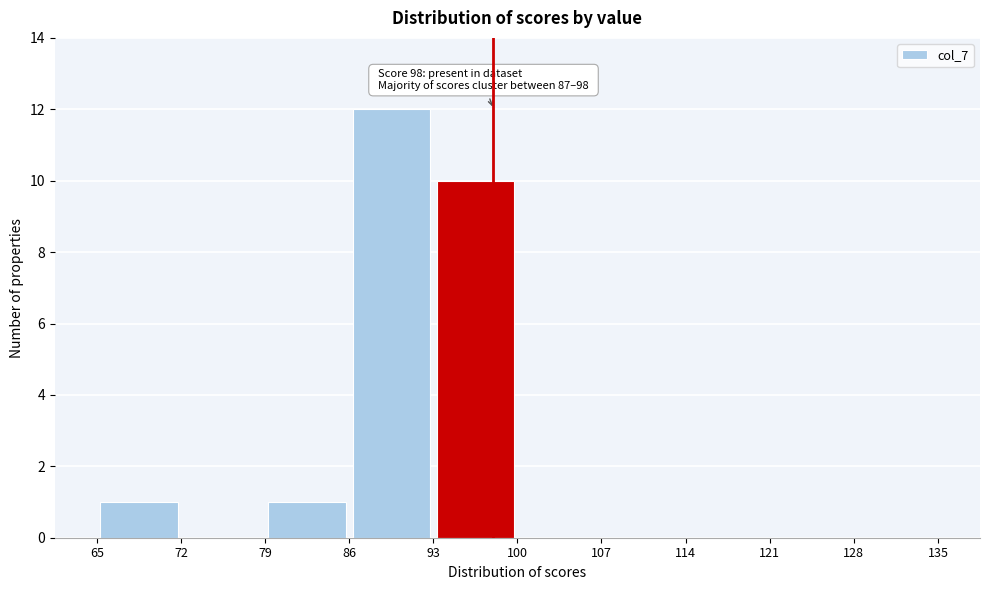

Which range on the x-axis has the tallest bar?

86 to 93